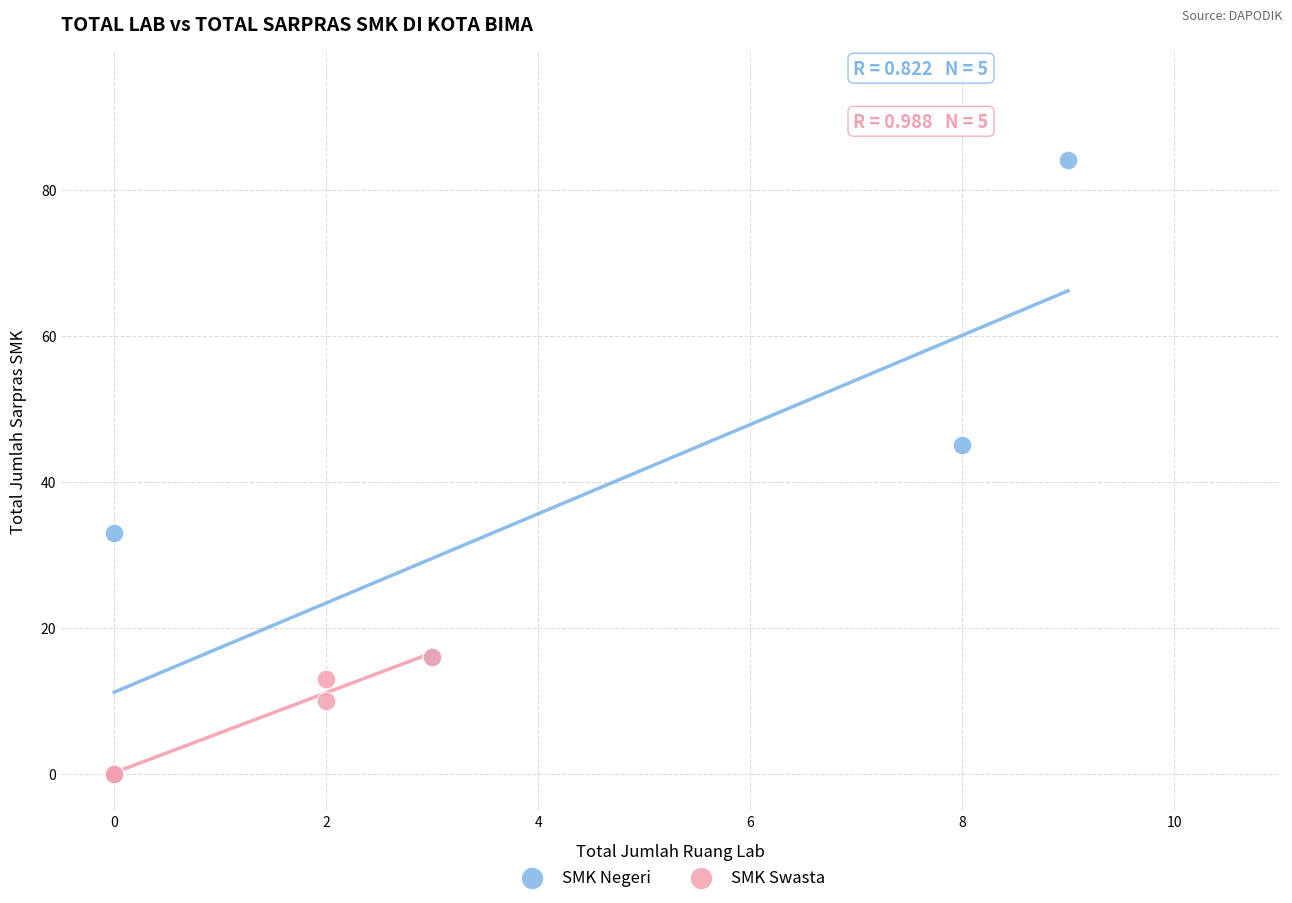

Which series reaches the maximum Y coordinate?

SMK Negeri